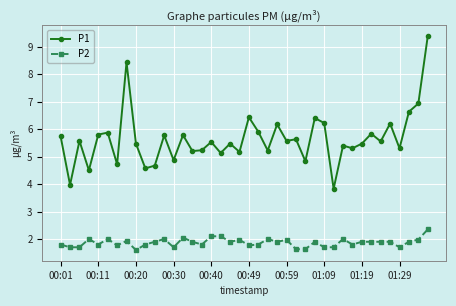

Which series has the largest total across all categories?

P1